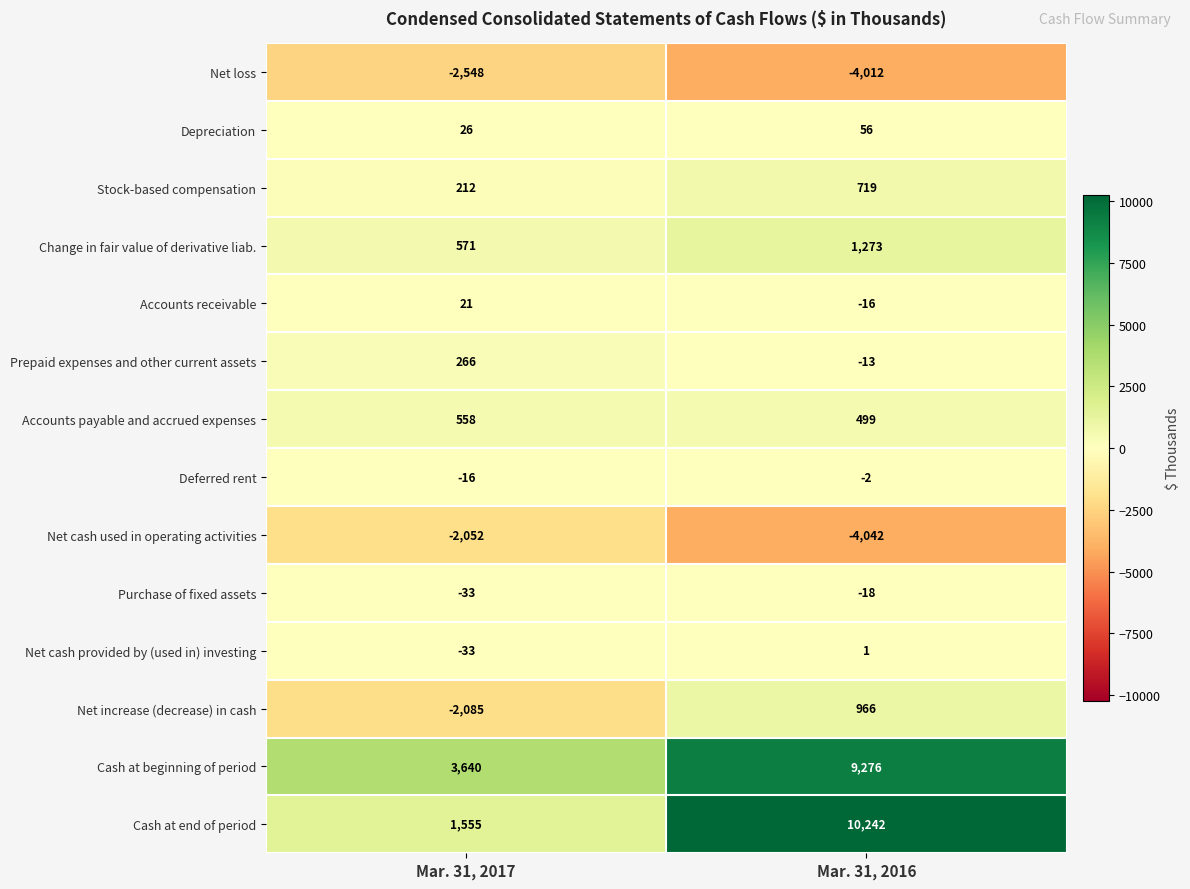

Where is Depreciation nearest to the value 41?

Mar. 31, 2017